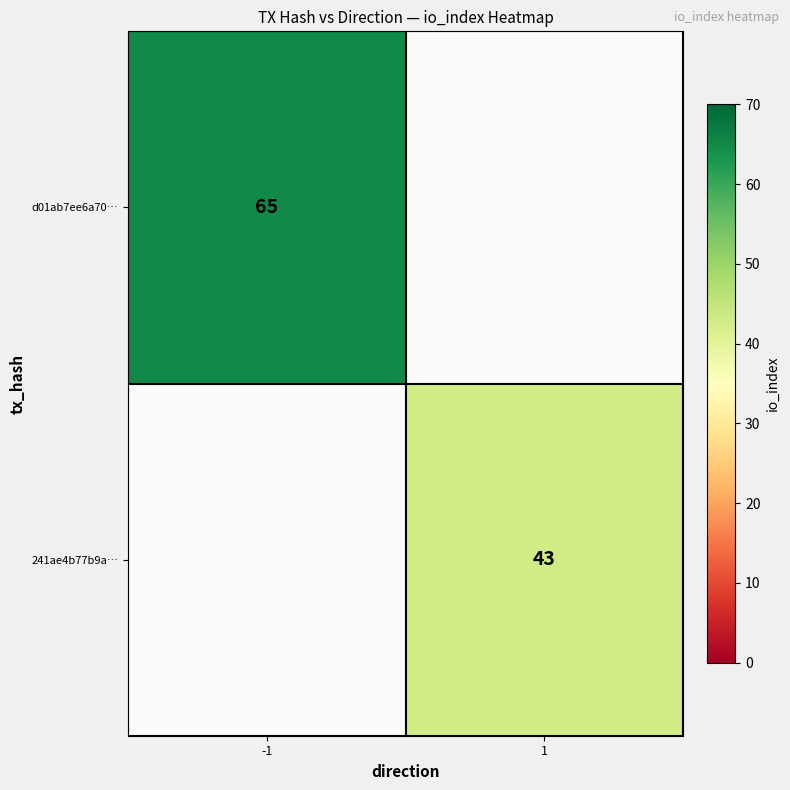

The value of 241ae4b77b9a… at 1 is 26. True or false?

False